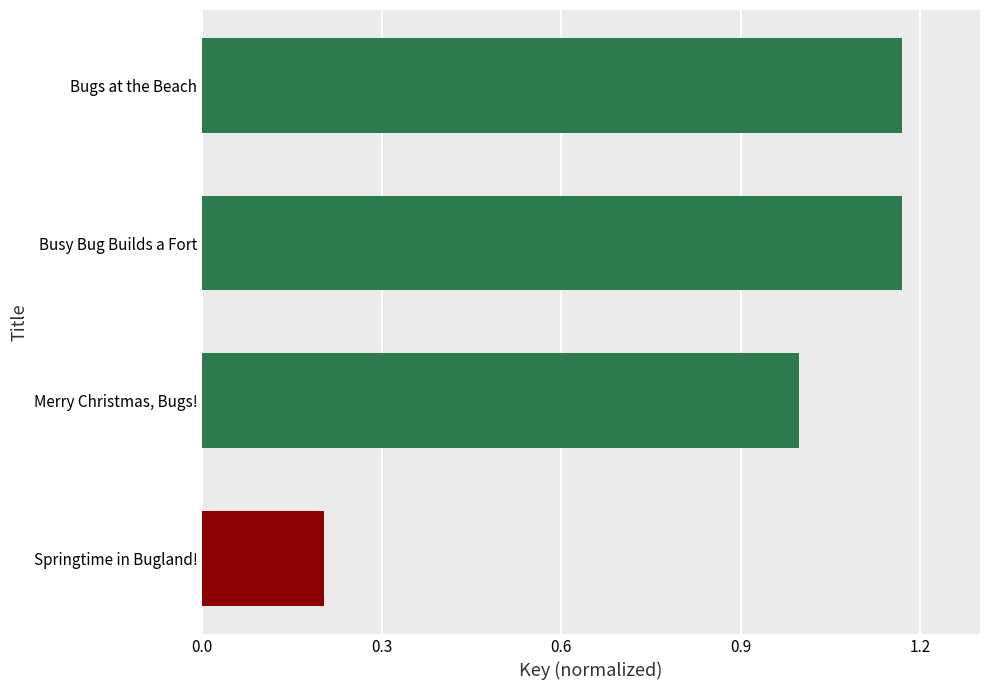

List the labels in order of value, largest first.

Bugs at the Beach, Busy Bug Builds a Fort, Merry Christmas, Bugs!, Springtime in Bugland!